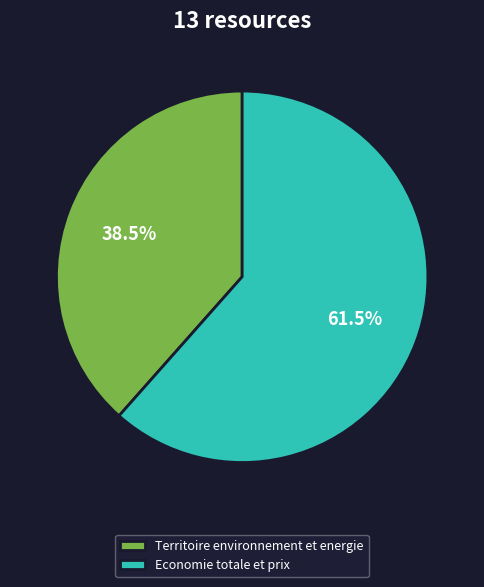

What percentage is NOT represented by Territoire environnement et energie?

61.5%